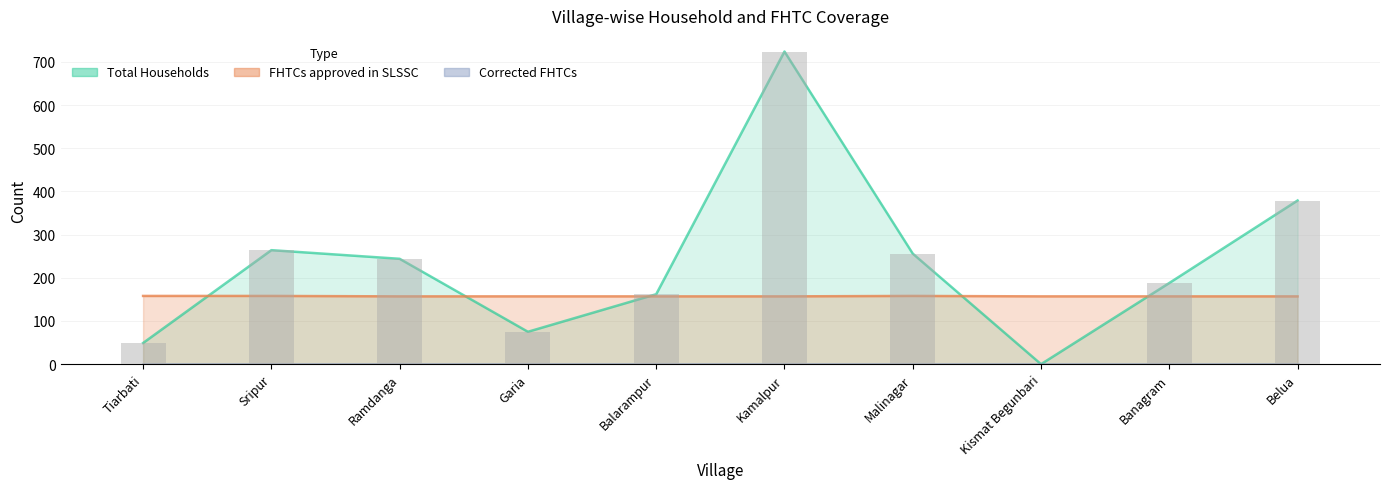

What is the approximate value of Total Households at Kamalpur?

724